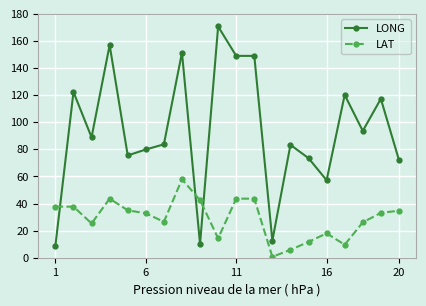

What is the value of the LONG point at the 5th from the left?

75.5